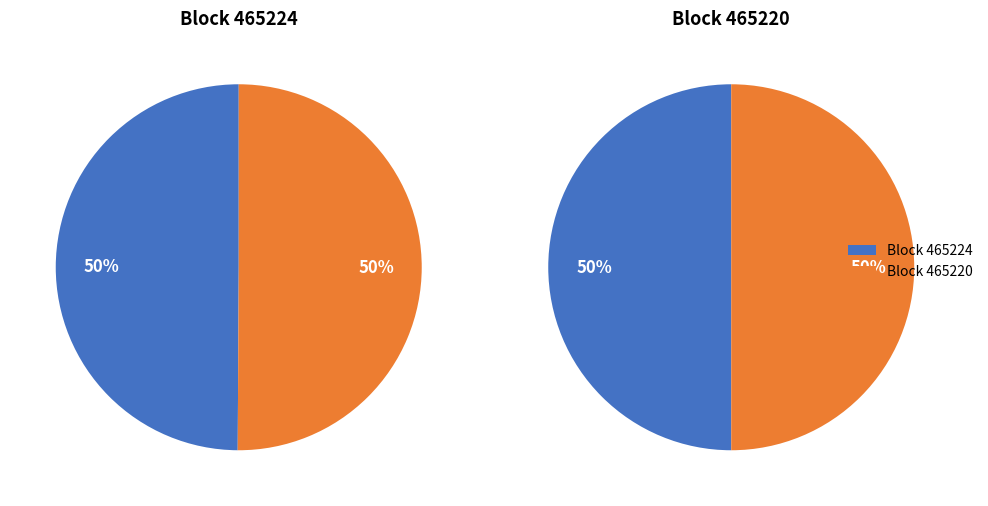

Is it true that 465224 is 50% of the pie?

True